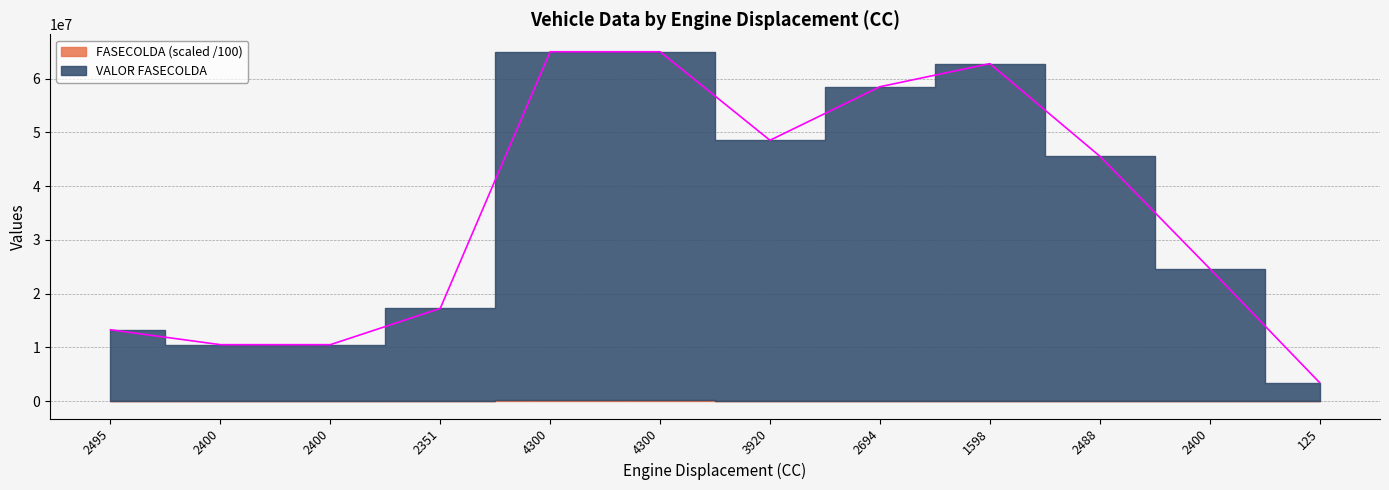

The value at 2400 is 10490210.0. True or false?

True